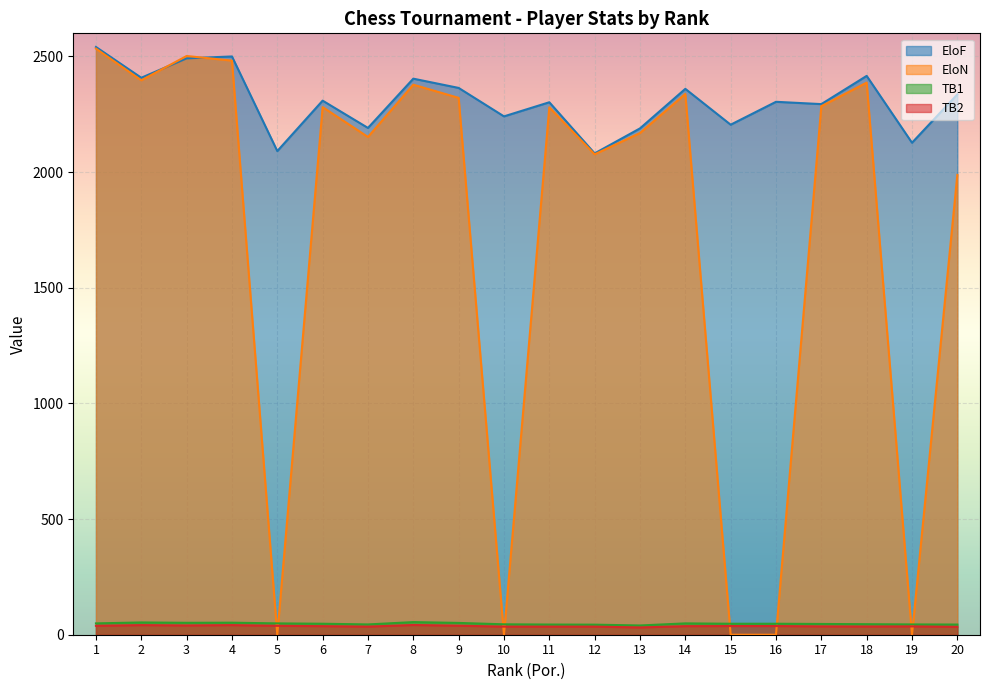

True or false: EloN has a value of 0.0 at 10.

True